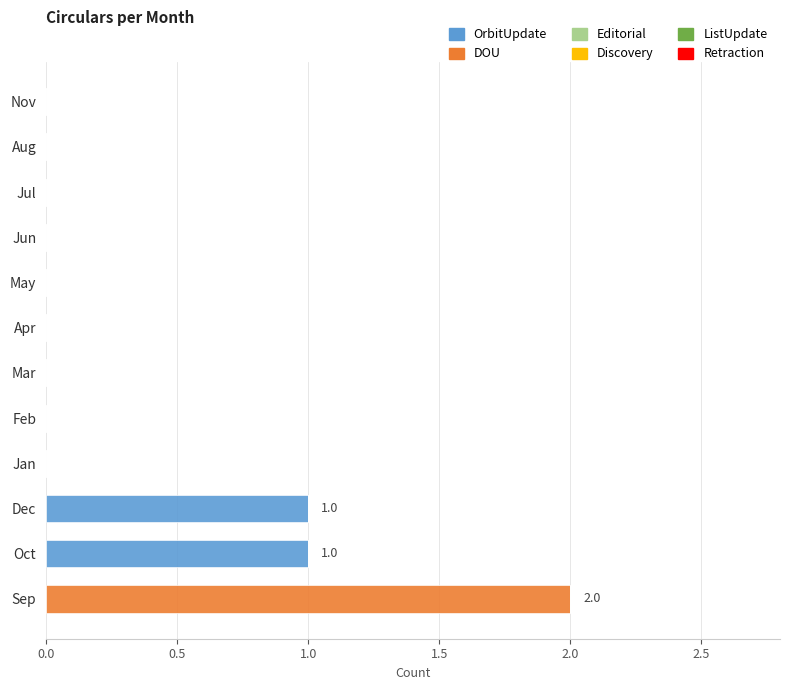

At which category is the sum across all series the highest?

Sep